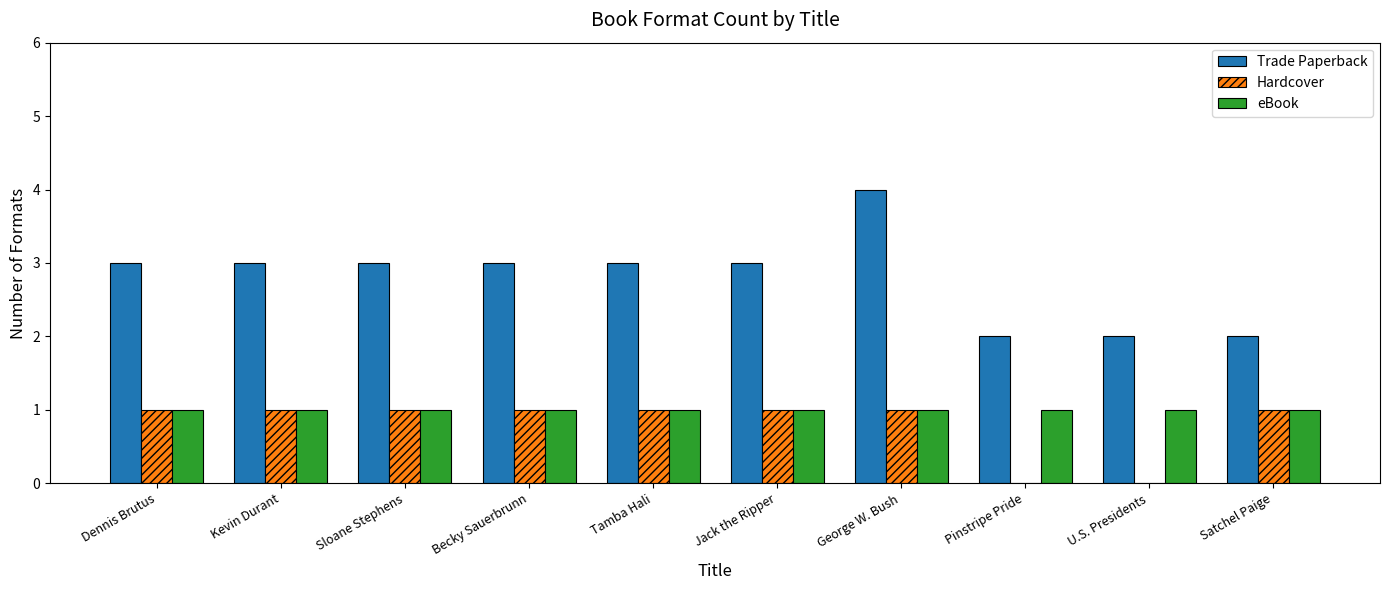

What is the greatest value displayed?

4